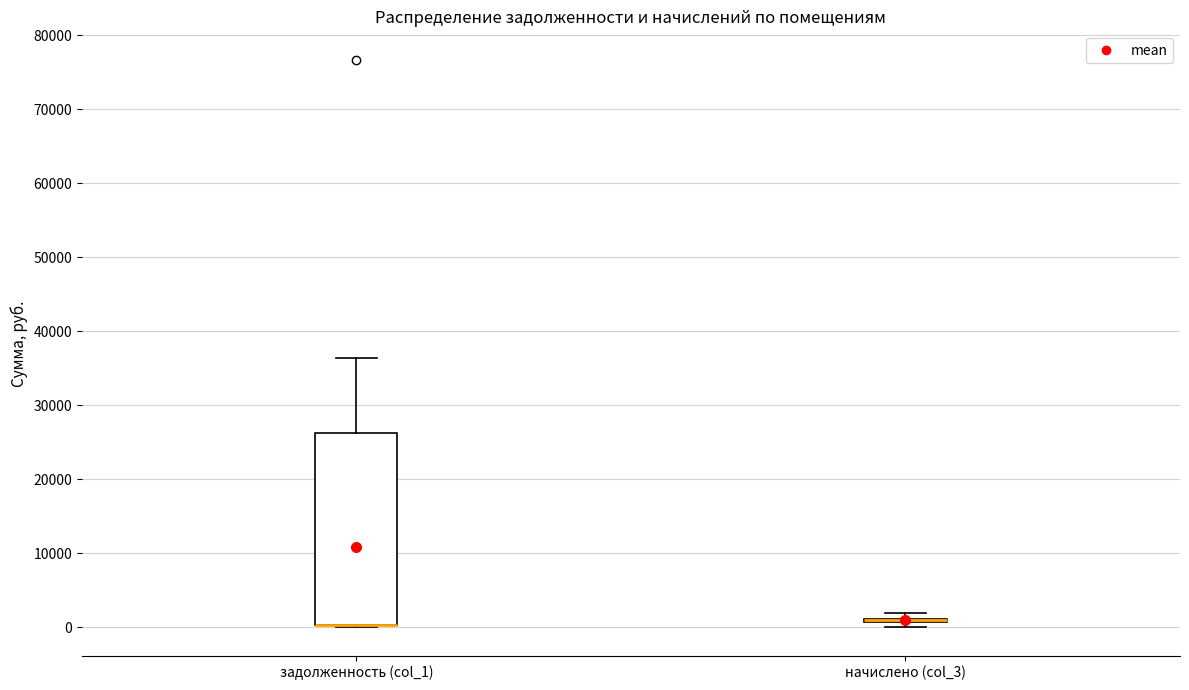

Comparing the boxes themselves (not the whiskers), which one is the tallest?

задолженность (col_1)